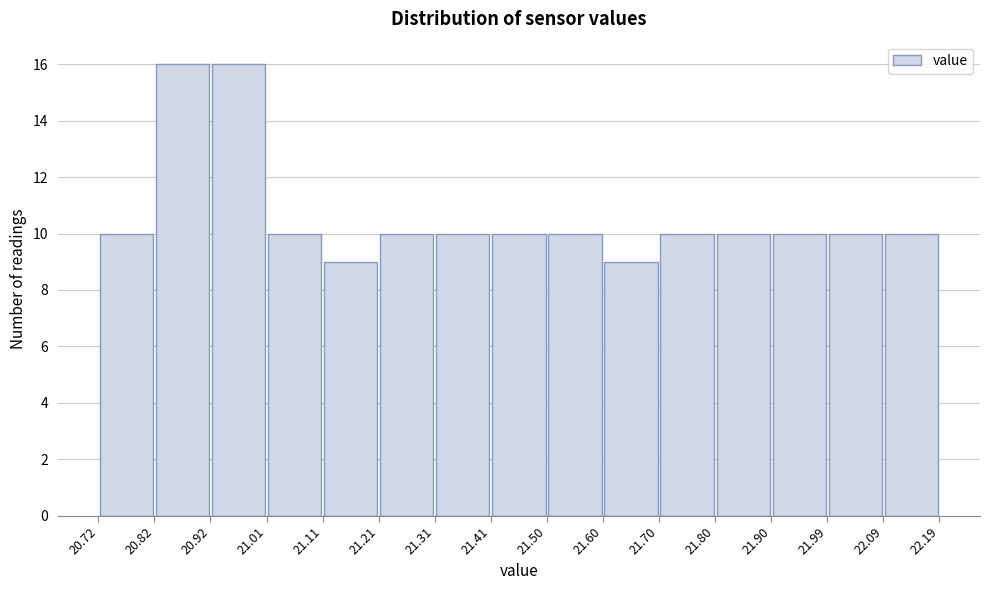

What is the height of the bar covering 22.09 to 22.19 on the x-axis? The values are not printed on the chart, so give them approximately, as read against the axis.

10